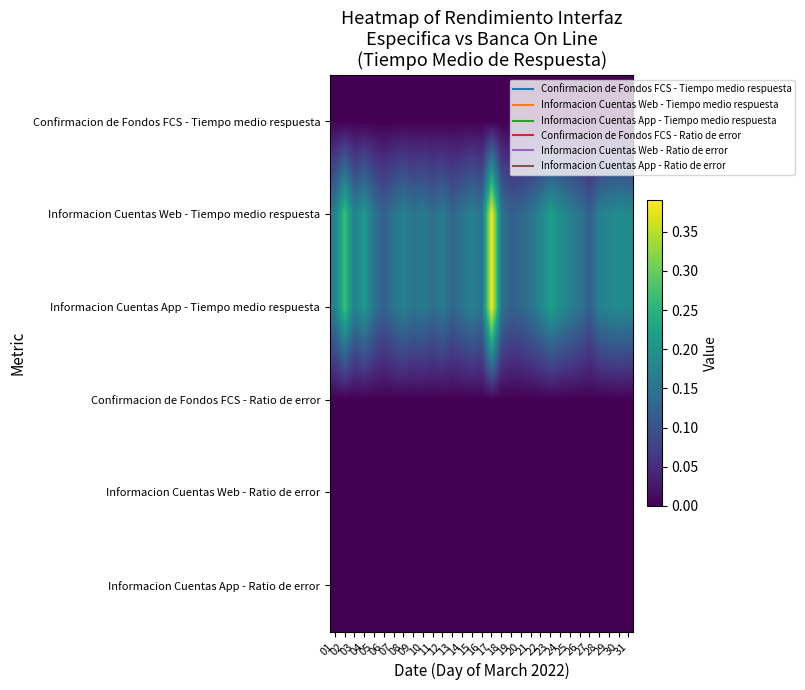

Reading left to right, transcribe all the data shown in this chart.

Confirmacion de Fondos FCS - Tiempo medio respuesta: 01=0.0	02=0.0	03=0.0	04=0.0	05=0.0	06=0.0	07=0.0	08=0.0	09=0.0	10=0.0	11=0.0	12=0.0	13=0.0	14=0.0	15=0.0	16=0.0	17=0.0	18=0.0	19=0.0	20=0.0	21=0.0	22=0.0	23=0.0	24=0.0	25=0.0	26=0.0	27=0.0	28=0.0	29=0.0	30=0.0	31=0.0
Informacion Cuentas Web - Tiempo medio respuesta: 01=0.2	02=0.3	03=0.2	04=0.2	05=0.1	06=0.1	07=0.1	08=0.2	09=0.1	10=0.2	11=0.1	12=0.2	13=0.1	14=0.1	15=0.2	16=0.1	17=0.4	18=0.1	19=0.1	20=0.1	21=0.1	22=0.2	23=0.2	24=0.2	25=0.2	26=0.1	27=0.1	28=0.2	29=0.2	30=0.2	31=0.2
Informacion Cuentas App - Tiempo medio respuesta: 01=0.2	02=0.3	03=0.2	04=0.2	05=0.1	06=0.1	07=0.1	08=0.2	09=0.1	10=0.2	11=0.1	12=0.2	13=0.1	14=0.1	15=0.2	16=0.1	17=0.4	18=0.1	19=0.1	20=0.1	21=0.1	22=0.2	23=0.2	24=0.2	25=0.2	26=0.1	27=0.1	28=0.2	29=0.2	30=0.2	31=0.2
Confirmacion de Fondos FCS - Ratio de error: 01=0.0	02=0.0	03=0.0	04=0.0	05=0.0	06=0.0	07=0.0	08=0.0	09=0.0	10=0.0	11=0.0	12=0.0	13=0.0	14=0.0	15=0.0	16=0.0	17=0.0	18=0.0	19=0.0	20=0.0	21=0.0	22=0.0	23=0.0	24=0.0	25=0.0	26=0.0	27=0.0	28=0.0	29=0.0	30=0.0	31=0.0
Informacion Cuentas Web - Ratio de error: 01=0.0	02=0.0	03=0.0	04=0.0	05=0.0	06=0.0	07=0.0	08=0.0	09=0.0	10=0.0	11=0.0	12=0.0	13=0.0	14=0.0	15=0.0	16=0.0	17=0.0	18=0.0	19=0.0	20=0.0	21=0.0	22=0.0	23=0.0	24=0.0	25=0.0	26=0.0	27=0.0	28=0.0	29=0.0	30=0.0	31=0.0
Informacion Cuentas App - Ratio de error: 01=0.0	02=0.0	03=0.0	04=0.0	05=0.0	06=0.0	07=0.0	08=0.0	09=0.0	10=0.0	11=0.0	12=0.0	13=0.0	14=0.0	15=0.0	16=0.0	17=0.0	18=0.0	19=0.0	20=0.0	21=0.0	22=0.0	23=0.0	24=0.0	25=0.0	26=0.0	27=0.0	28=0.0	29=0.0	30=0.0	31=0.0